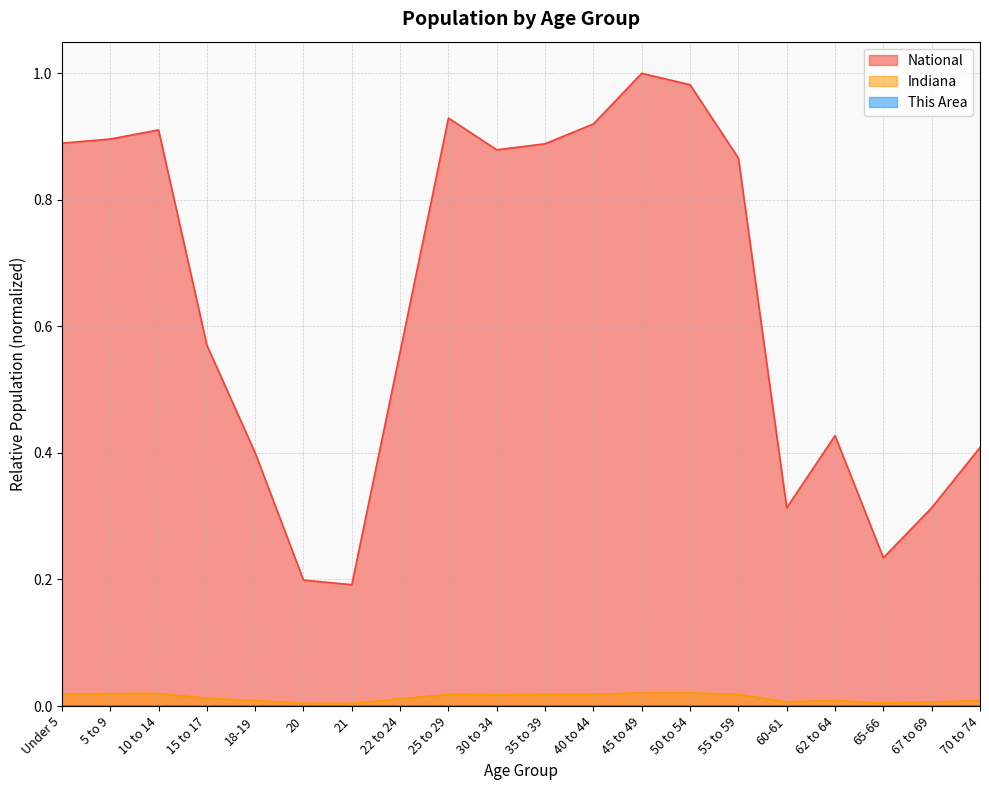

Between 10 to 14 and 22 to 24, which series saw the biggest shift?

National